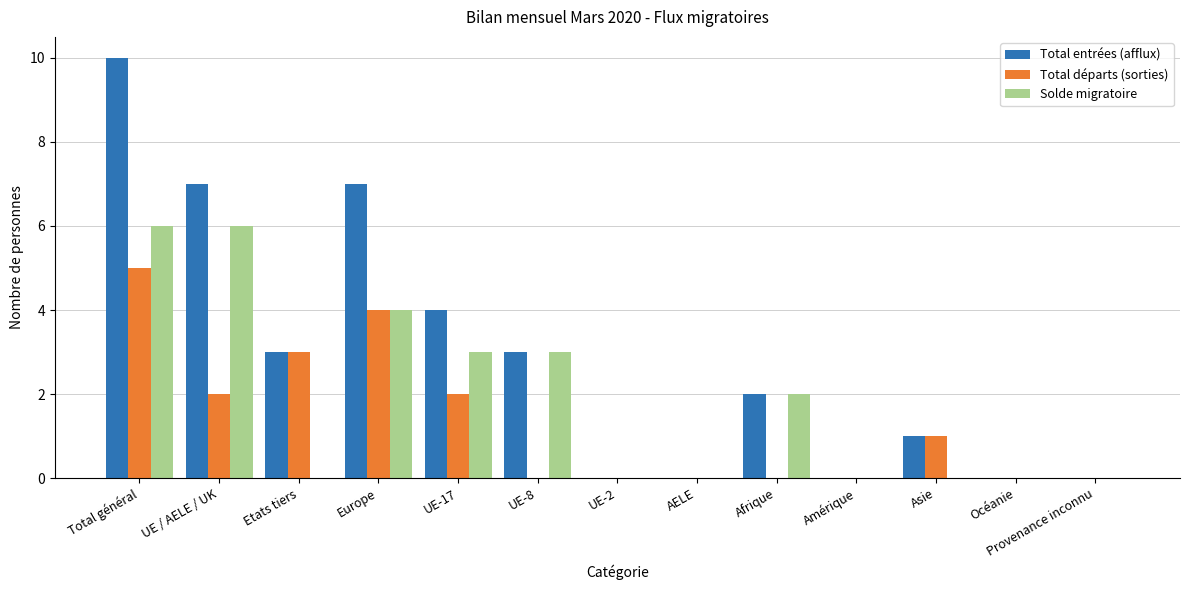

Which label corresponds to the largest value in the chart?

Total général